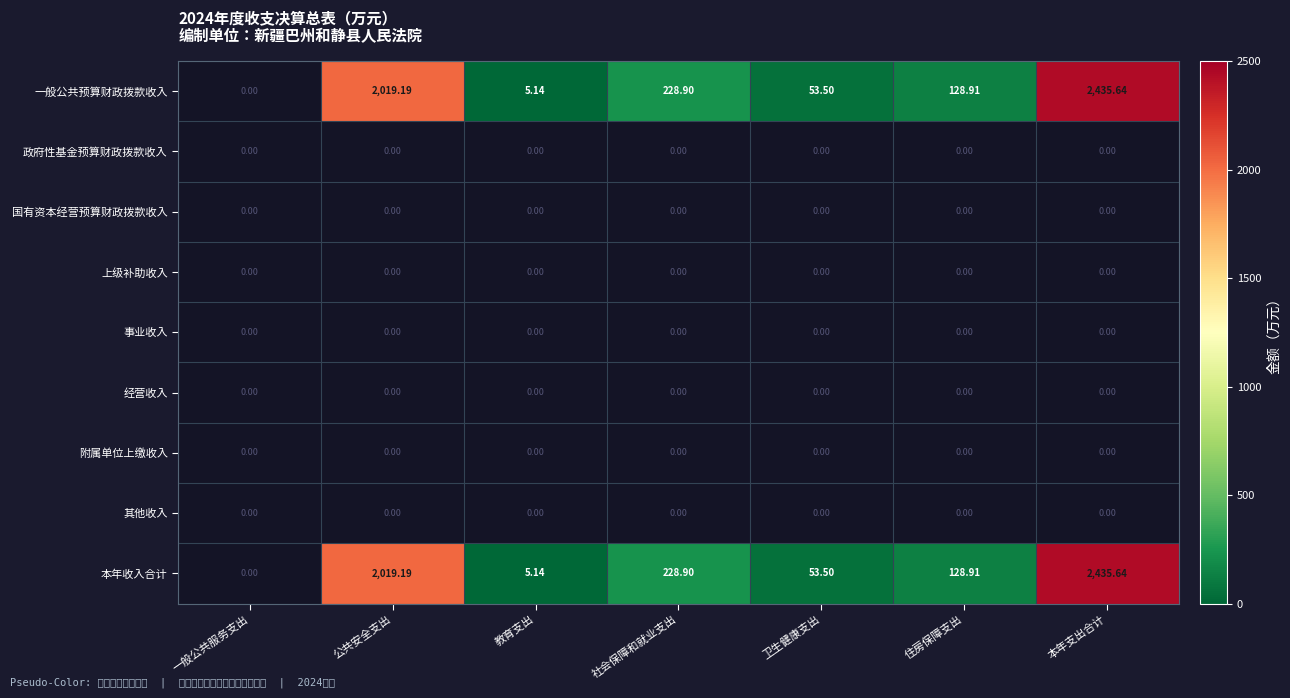

Which category has the highest value across all series?

本年支出合计